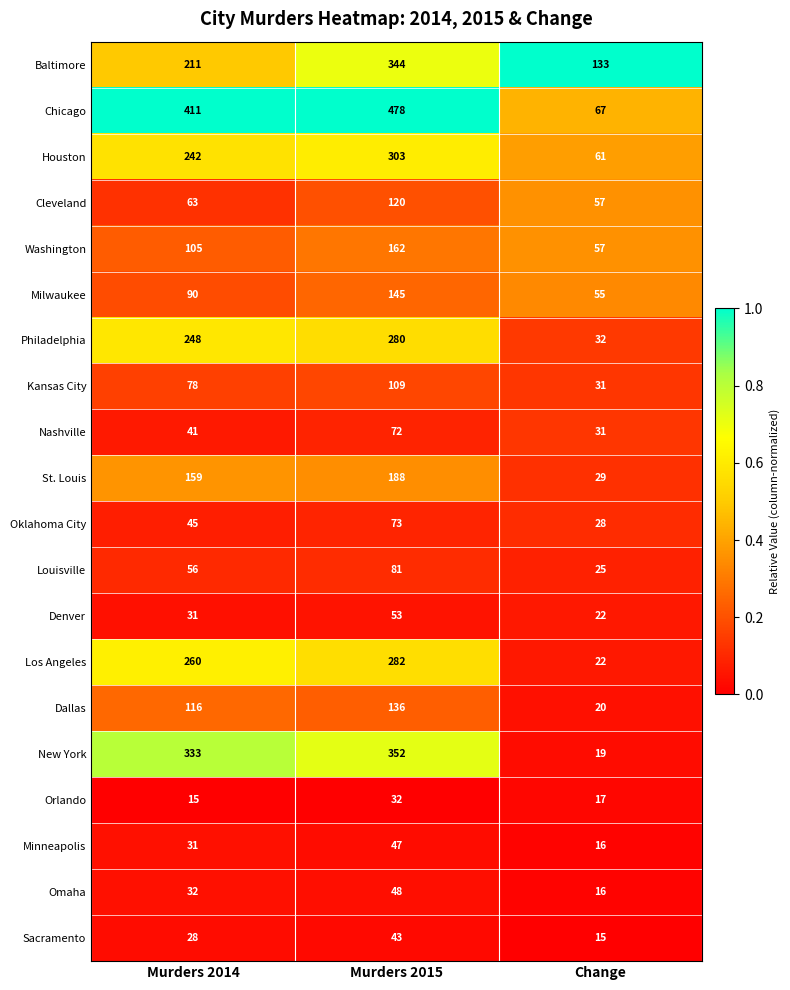

Which series has the largest total across all categories?

Chicago